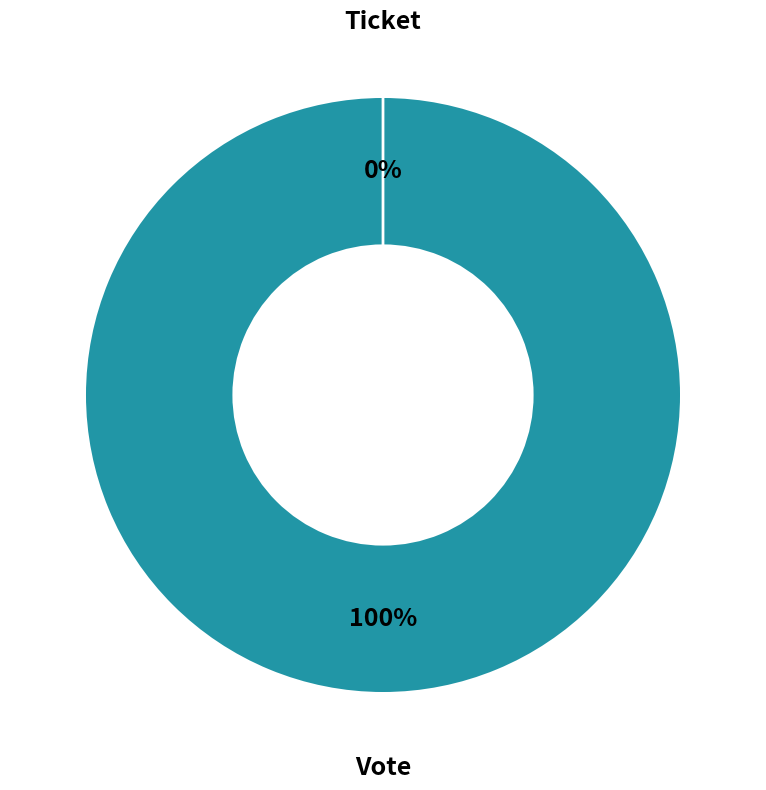

To the nearest percent, what is the average slice percentage?

50%